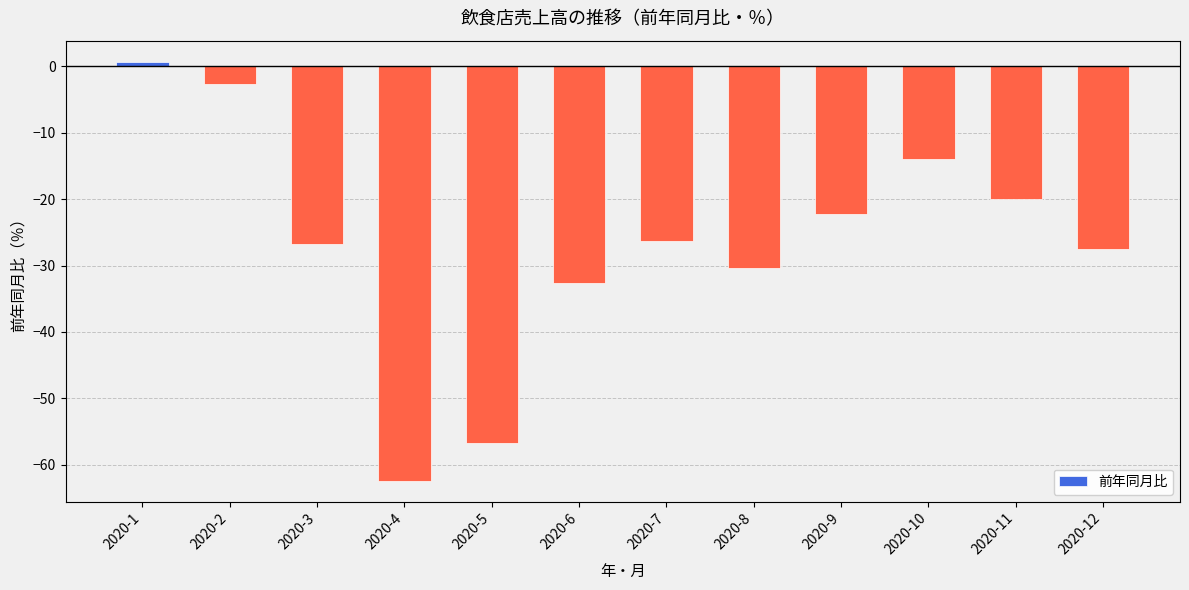

Which has a higher value, 2020-9 or 2020-10?

2020-10